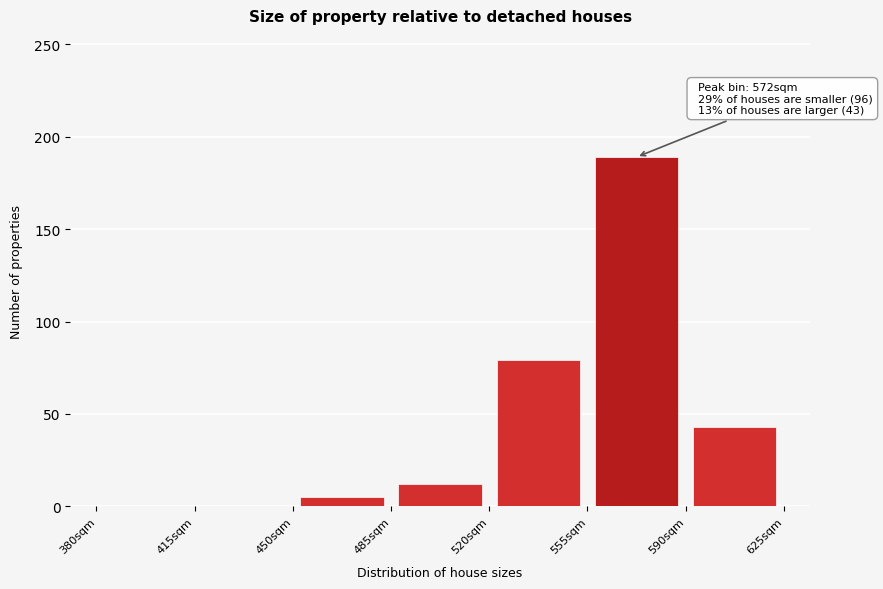

Over which range of the x-axis is the bar tallest?

555 to 590